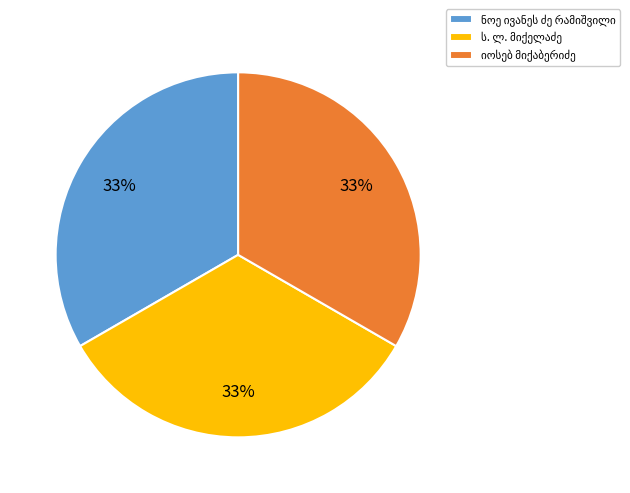

To the nearest percent, what is the average slice percentage?

33%